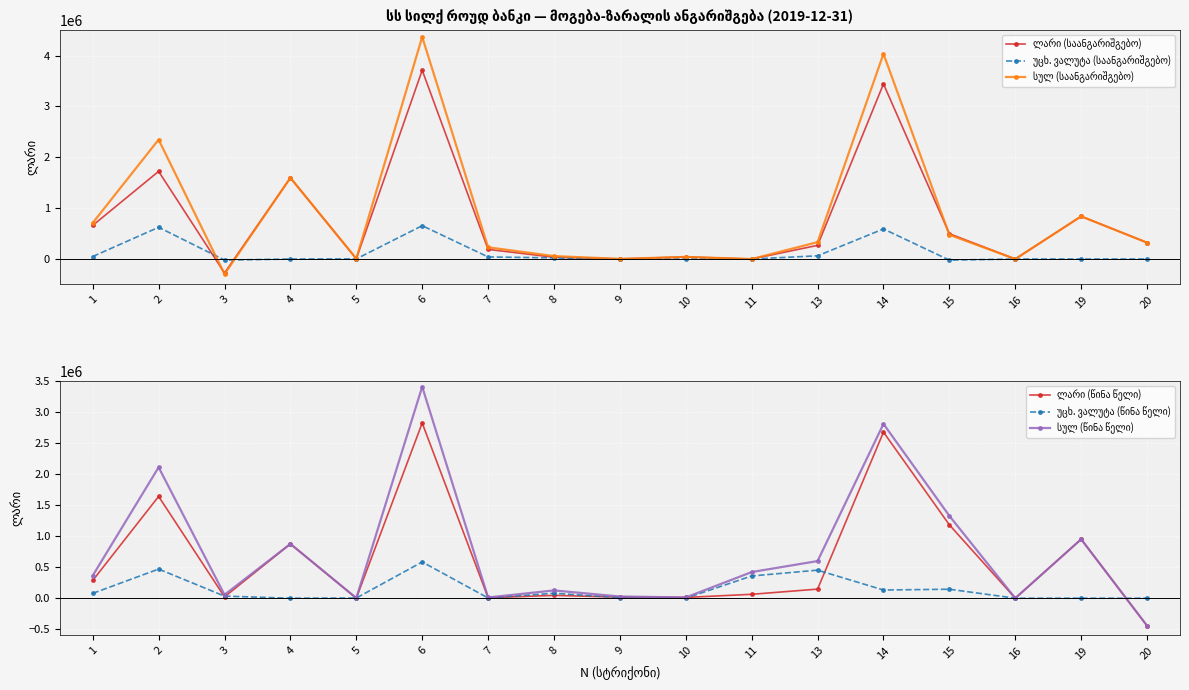

How many data points in უცხ. ვალუტა (წინა წელი) are less than 33865?

8